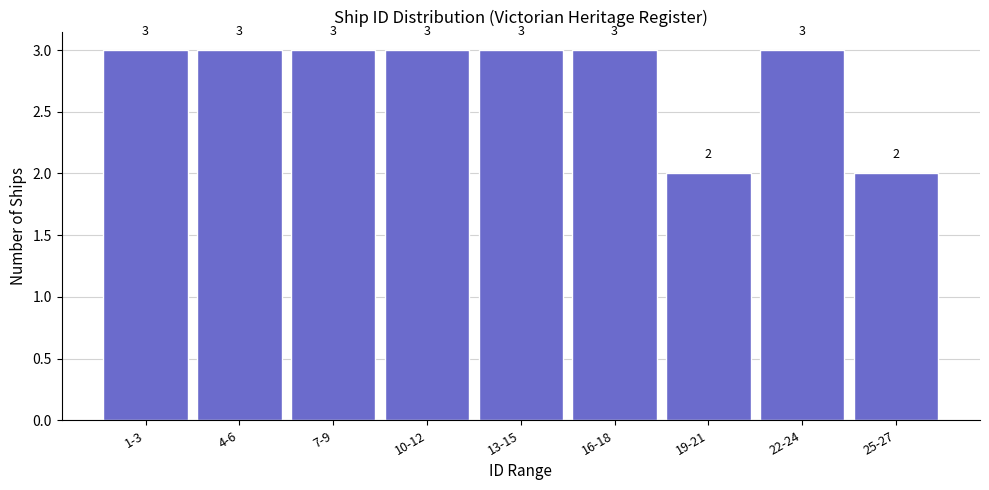

Reading left to right, list all the values displayed in this chart.

1-3=3	4-6=3	7-9=3	10-12=3	13-15=3	16-18=3	19-21=2	22-24=3	25-27=2